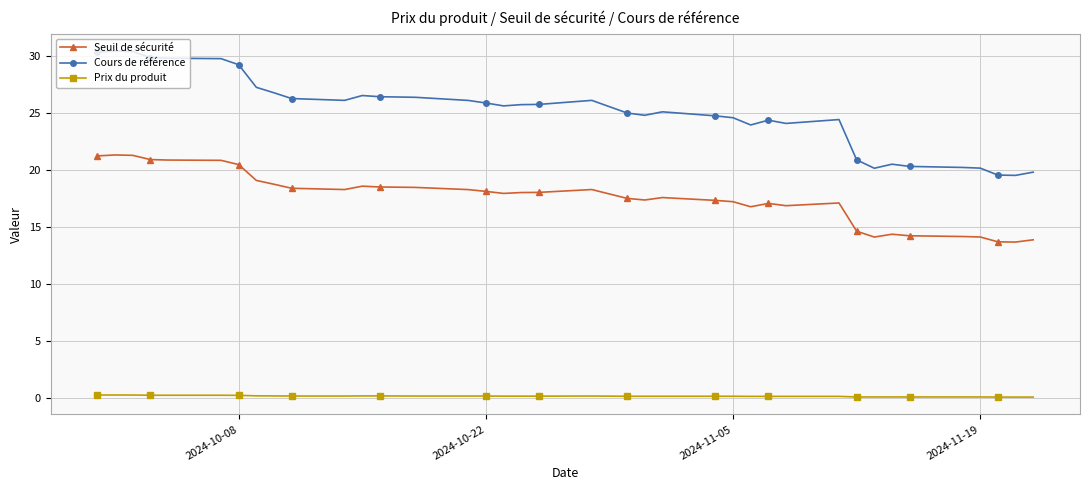

Which series has the largest total across all categories?

Cours de référence